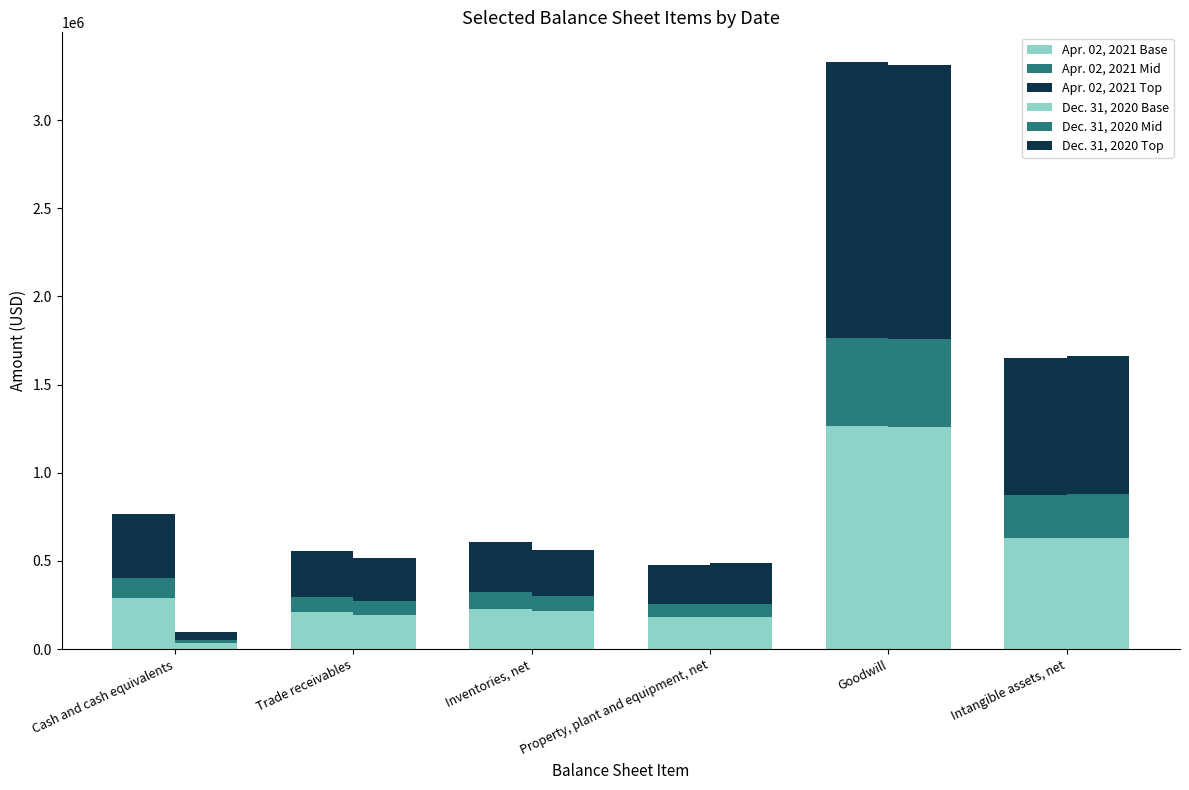

How many bars are there in each group?

6